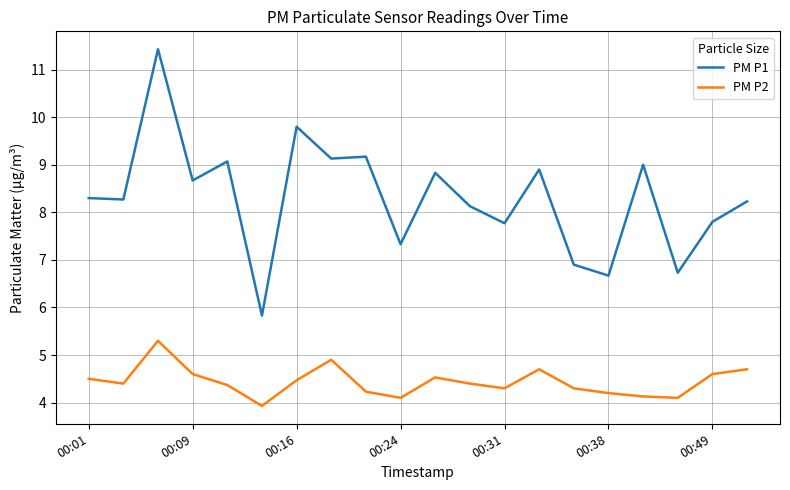

What is the greatest value displayed?

11.4